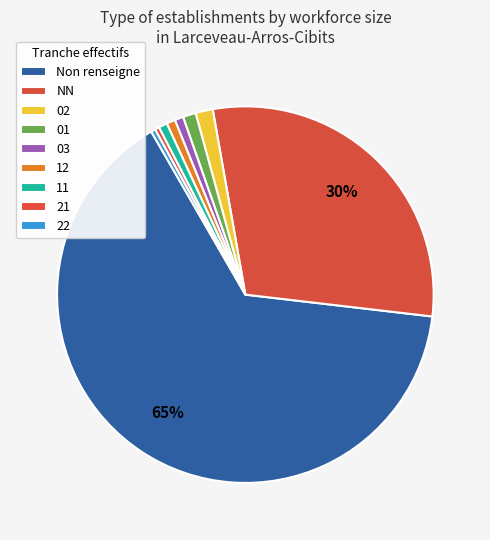

Which slice is the smallest?

21